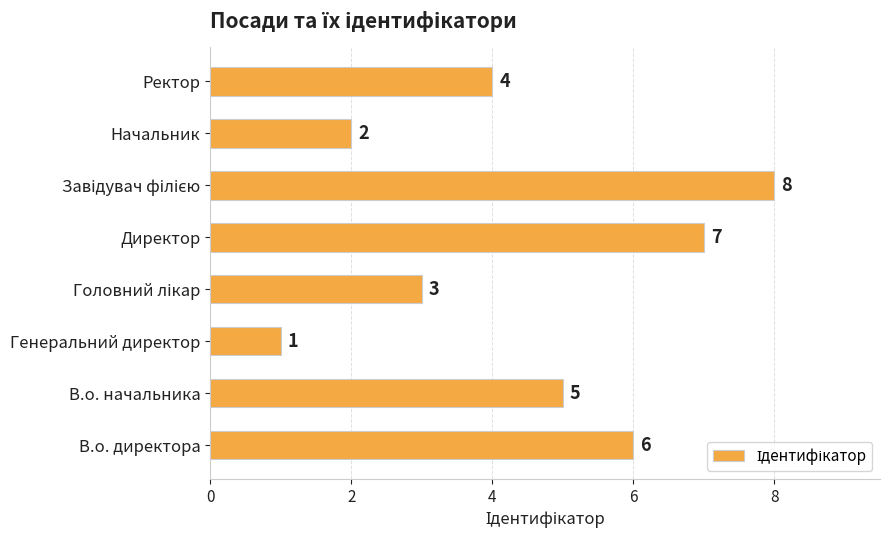

Reading top to bottom, what are all the values shown in this chart?

4	2	8	7	3	1	5	6